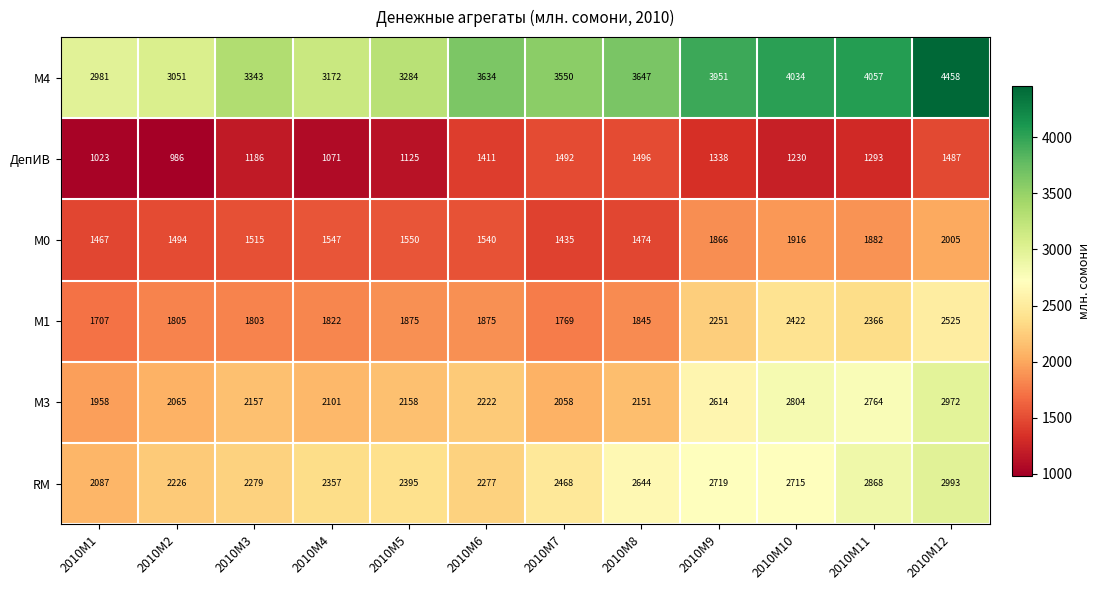

What is the maximum value shown in the chart?

4458